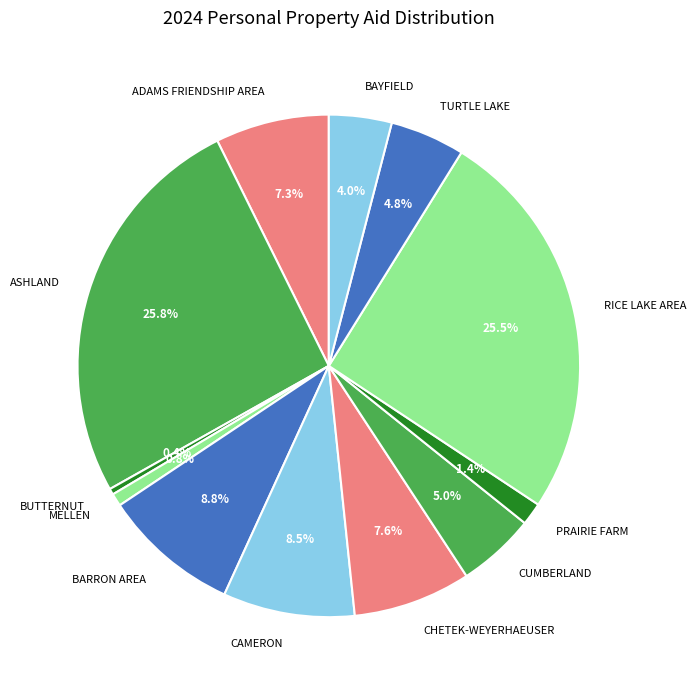

True or false: TURTLE LAKE accounts for 16% of the total.

False